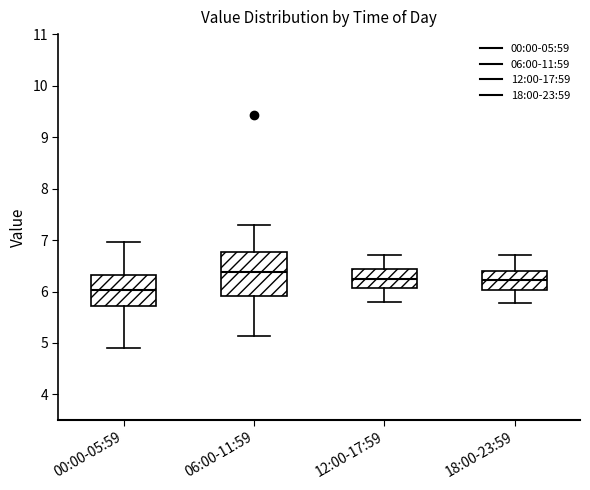

Comparing the boxes themselves (not the whiskers), which one is the tallest?

06:00-11:59